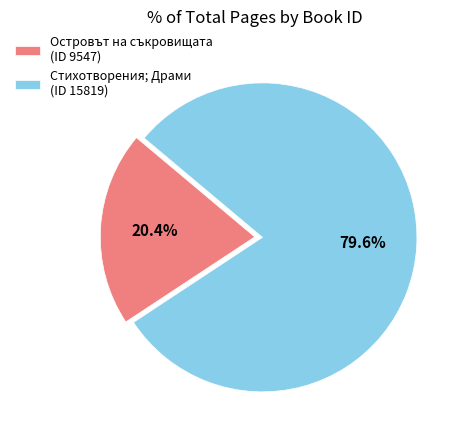

Combined, what portion of the pie is Стихотворения; Драми (ID 15819) and Островът на съкровищата (ID 9547)?

100.0%